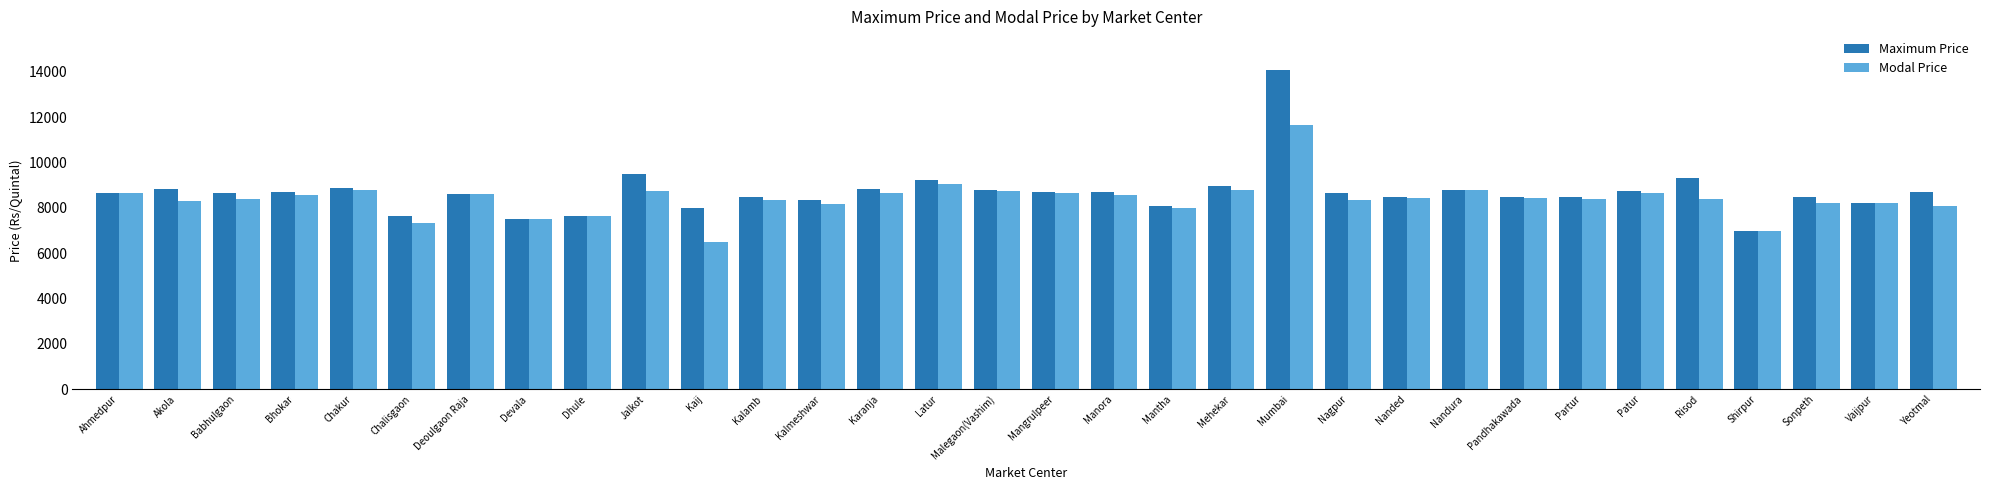

What is the label of the 26th bar from the right?

Deoulgaon Raja